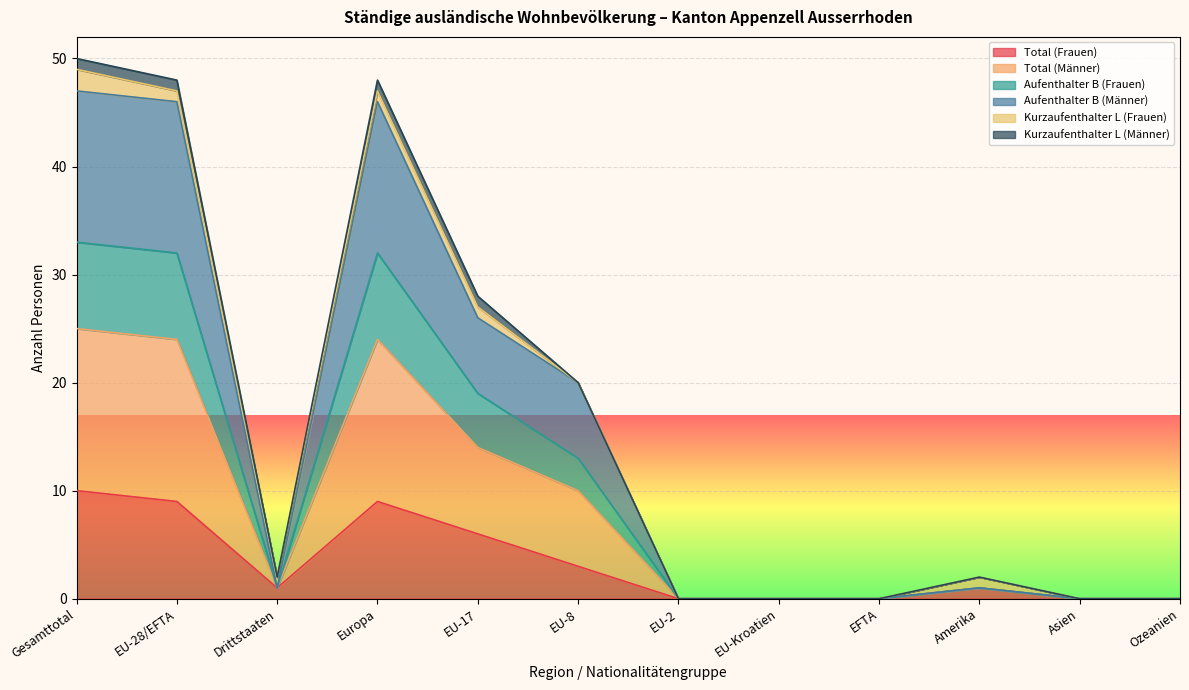

Is it true that Total (Frauen) equals 10 at Gesamttotal?

True